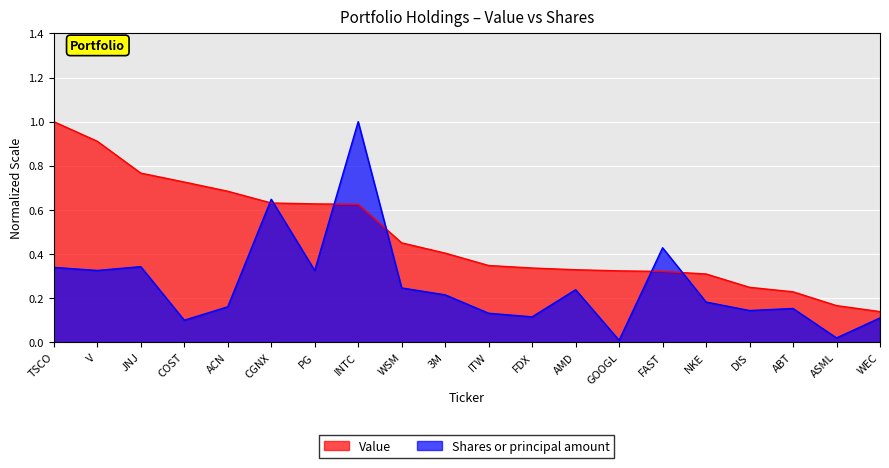

Which series ends up on top after the final intersection of Shares or principal amount and Value?

Value